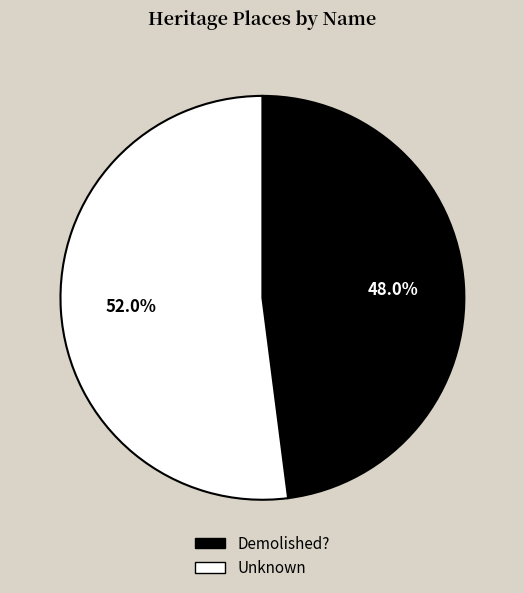

What is the smallest slice in the pie chart?

Demolished?